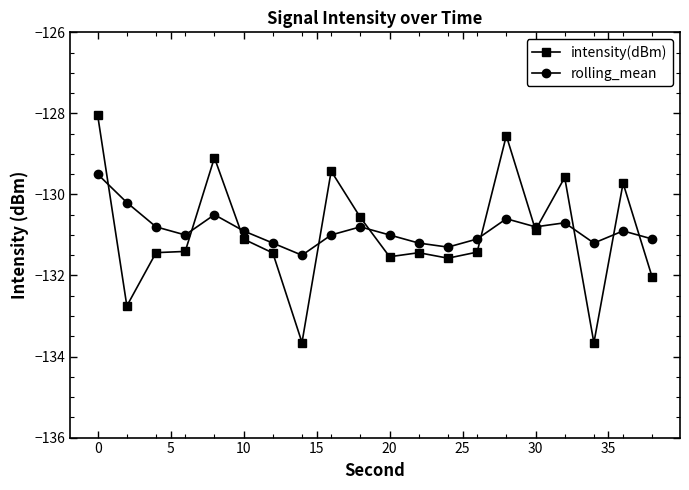

Which series ends up on top after the final intersection of intensity(dBm) and rolling_mean?

rolling_mean